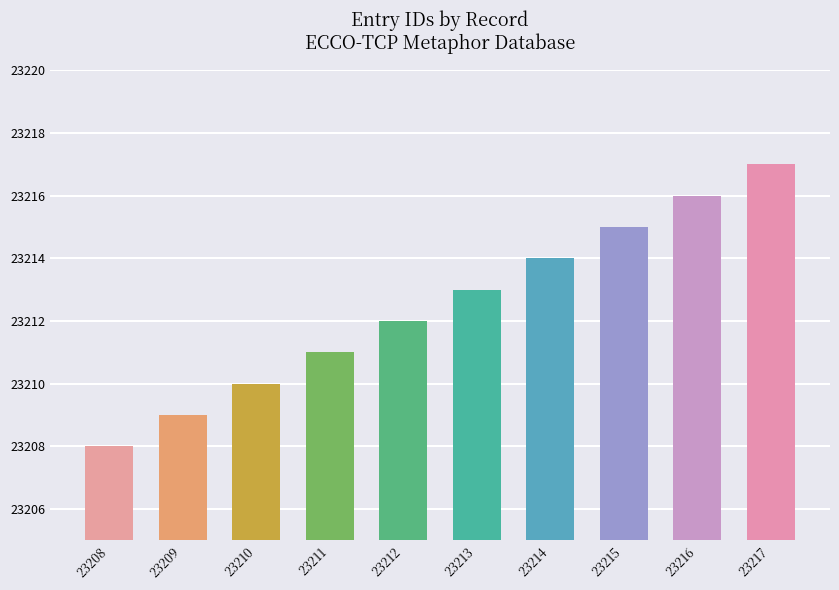

What is the difference between the maximum and minimum values?

9